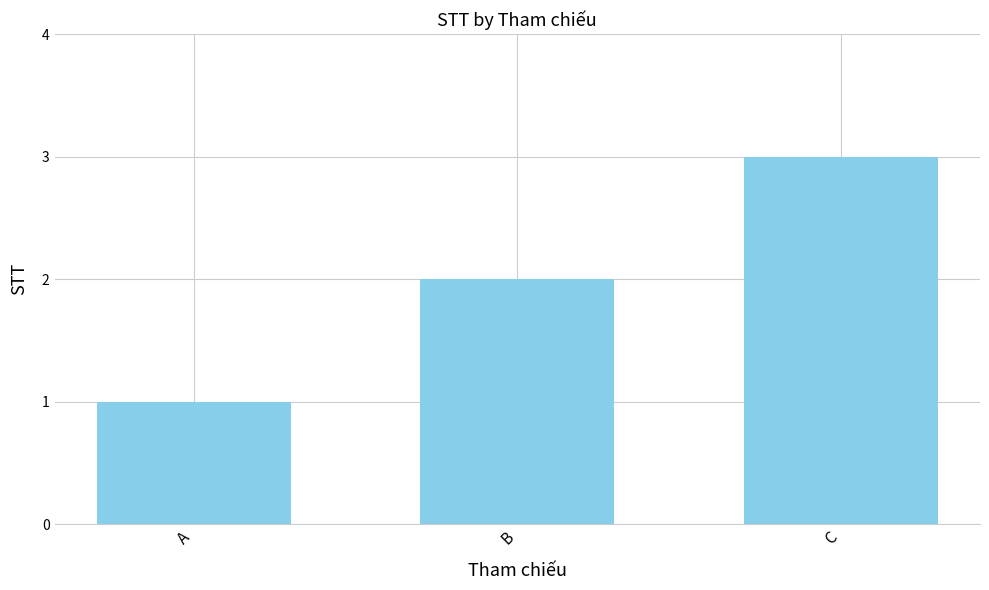

Are the bars grouped side by side (vs. stacked)?

No